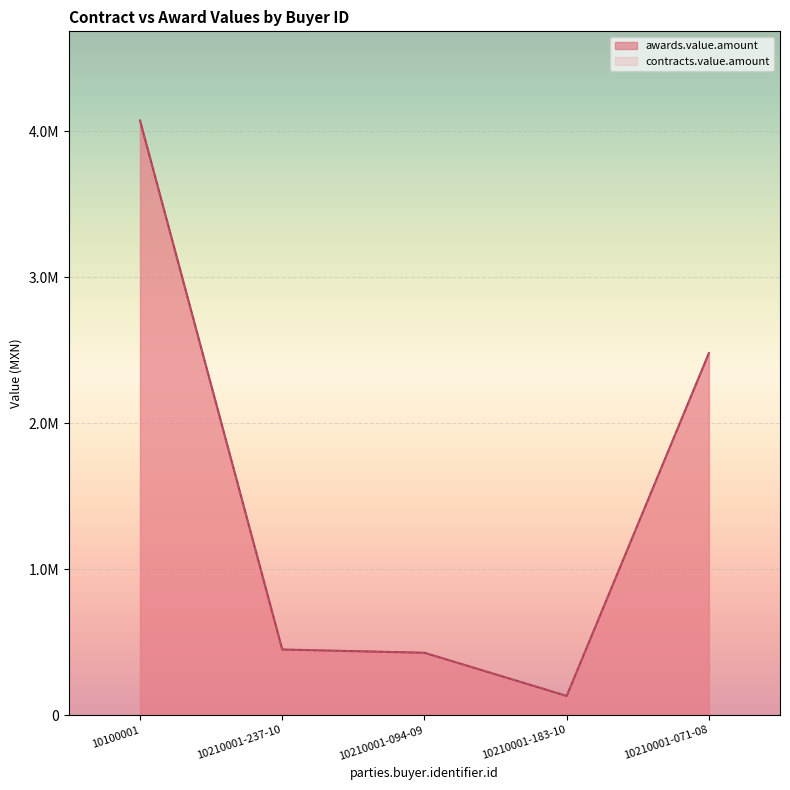

How many values in the awards.value.amount series are below 449049?

2